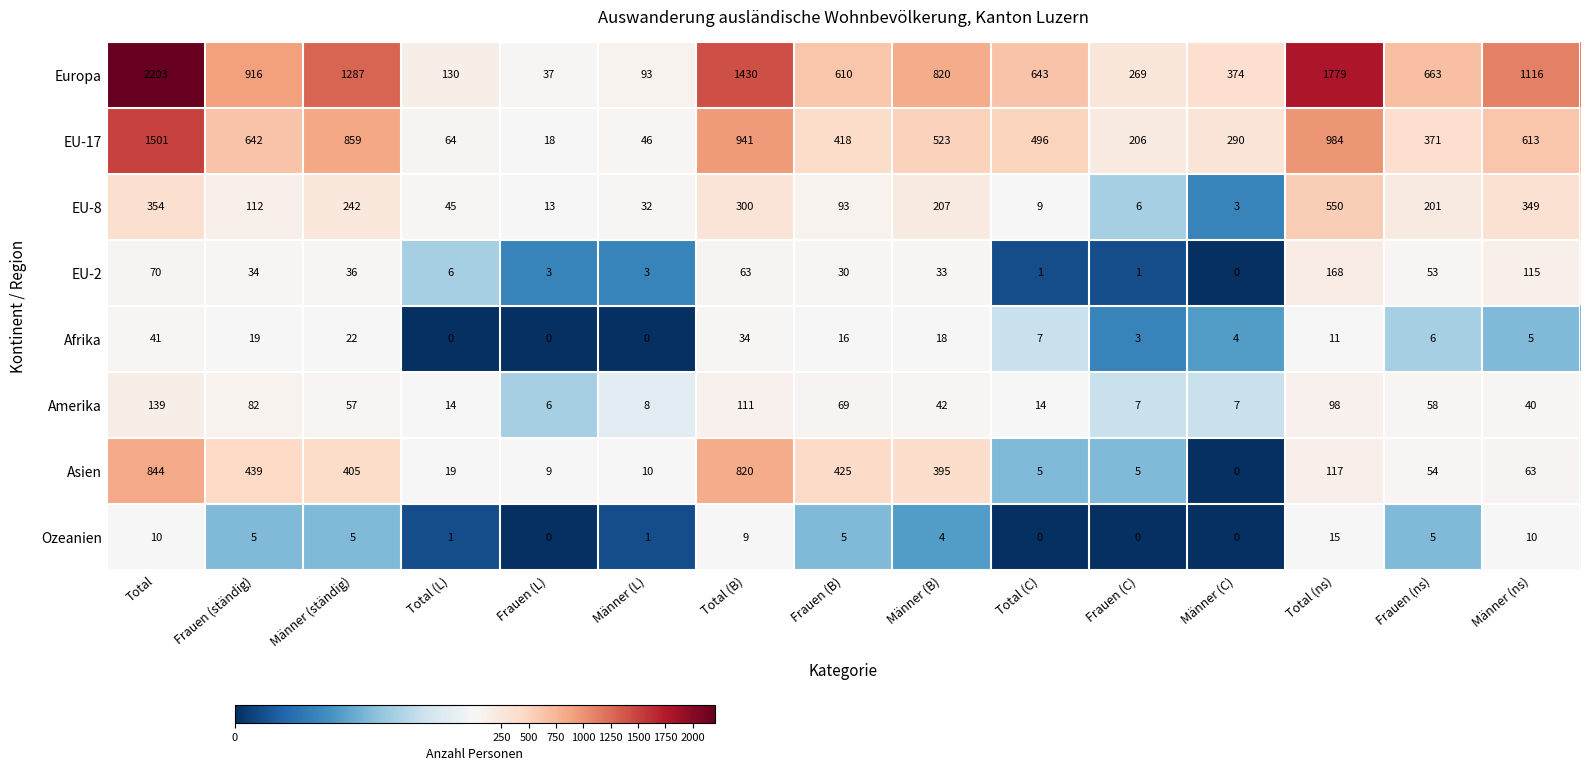

At how many categories does at least one series exceed 71?

14